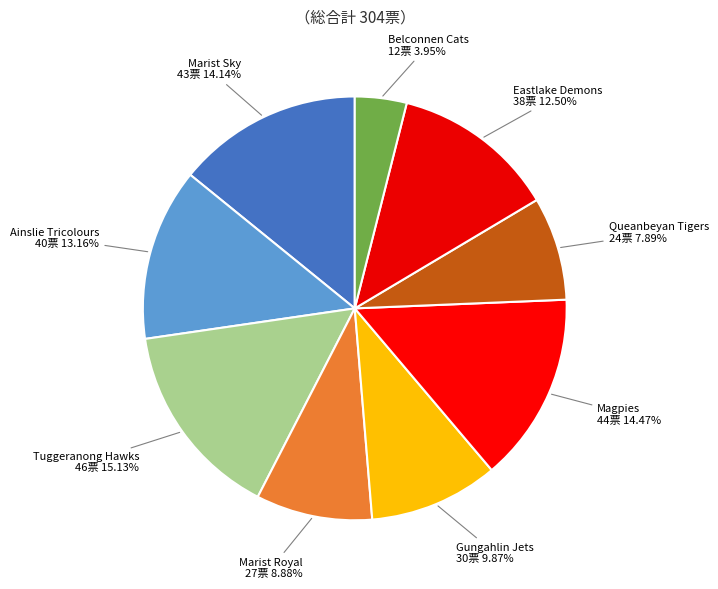

To the nearest percent, what percentage of the pie is Queanbeyan Tigers?

8%